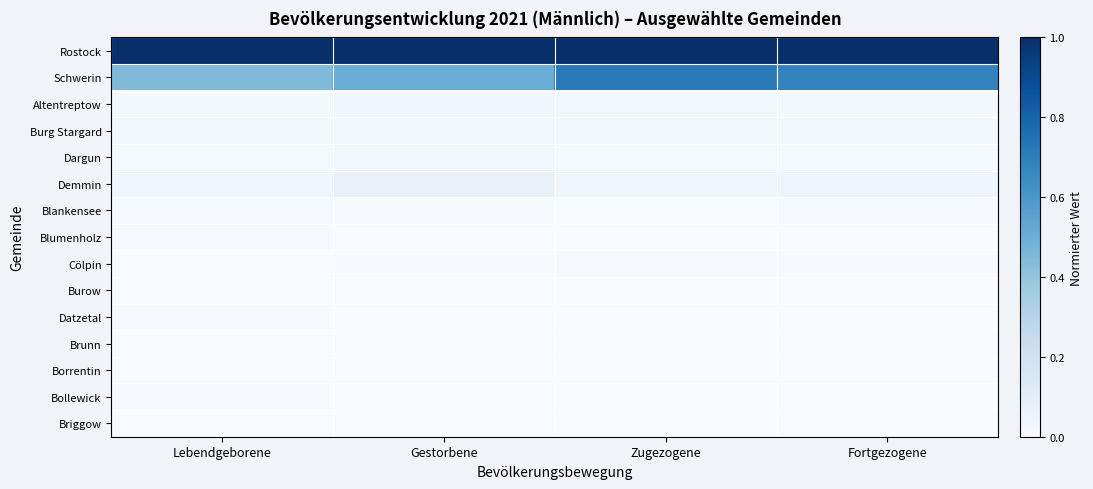

At which category is the sum across all series the highest?

Zugezogene